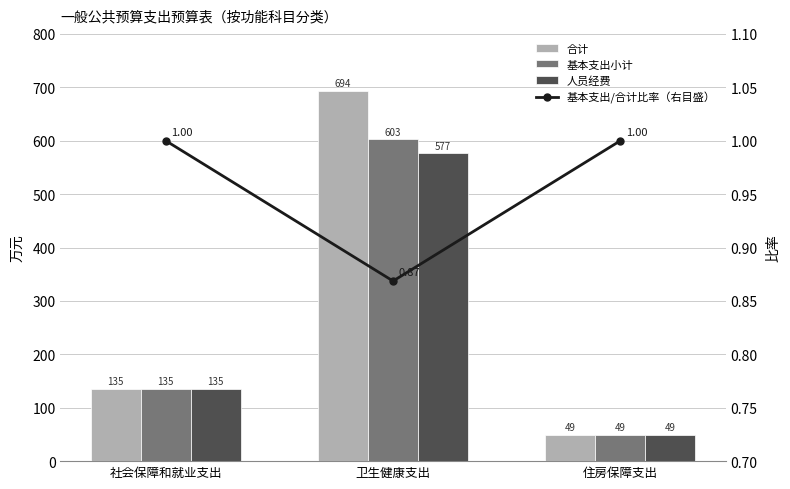

List the labels in order of 合计 value, smallest first.

住房保障支出, 社会保障和就业支出, 卫生健康支出